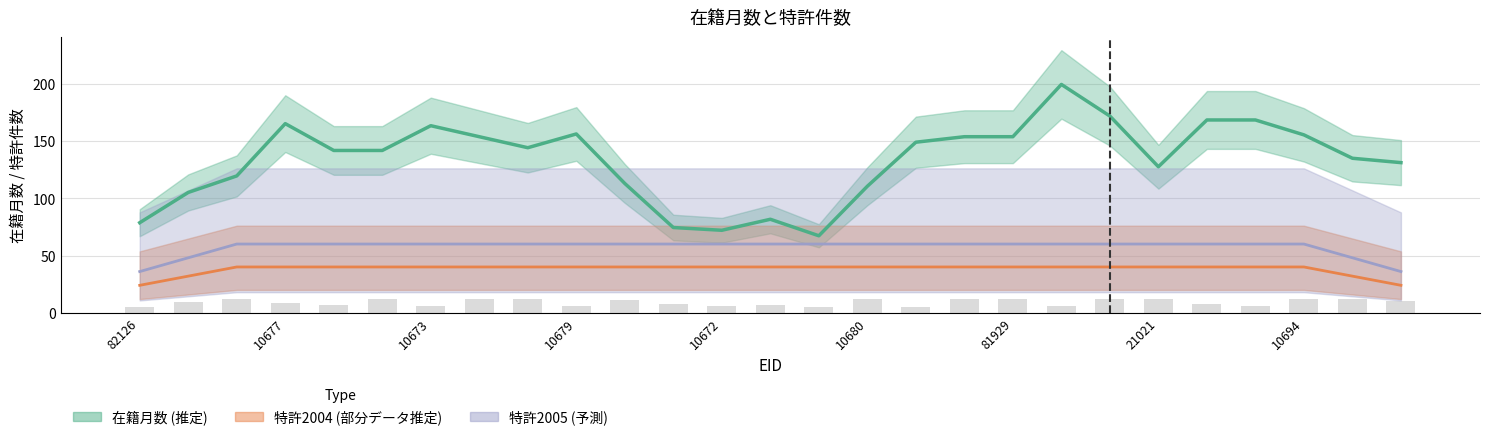

What is the ratio of the value at 9 to the value at 14?

2.3